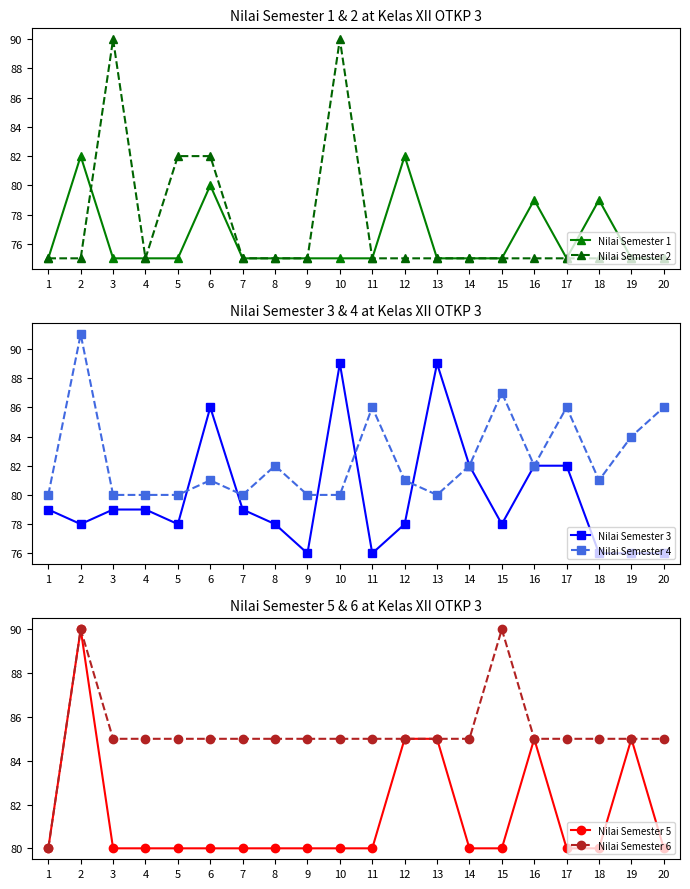

True or false: Nilai Semester 4 has a value of 133 at 18.

False